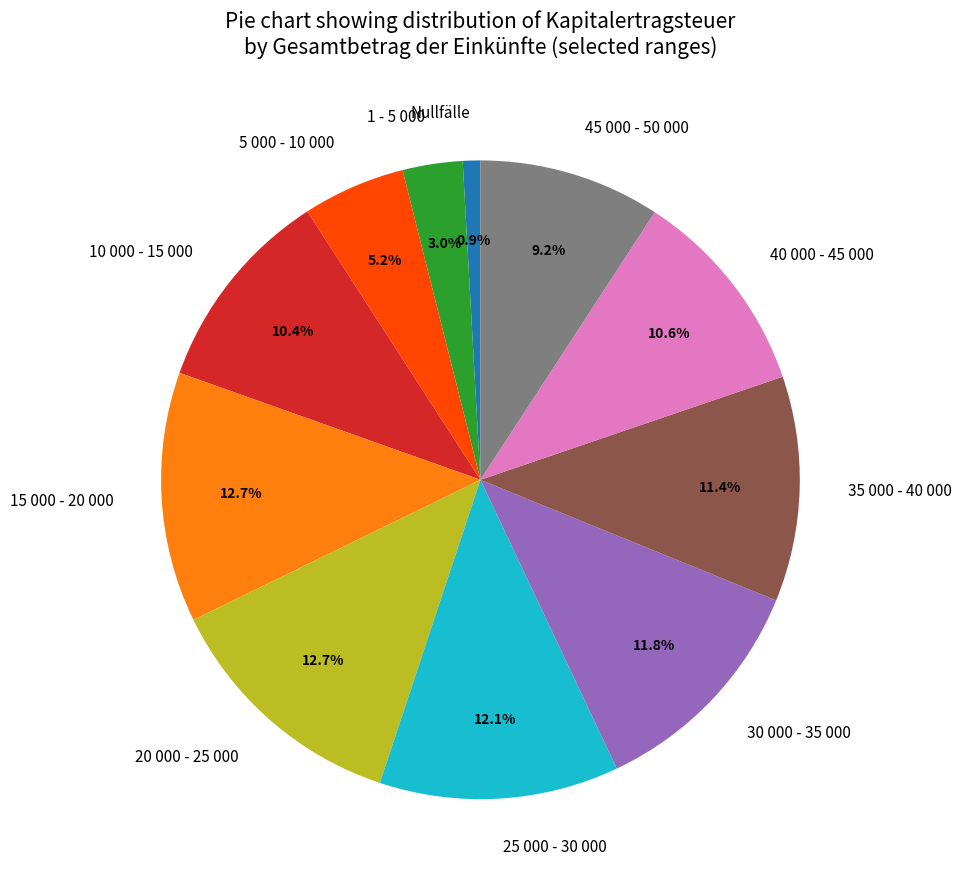

How many slices are in this pie chart?

11